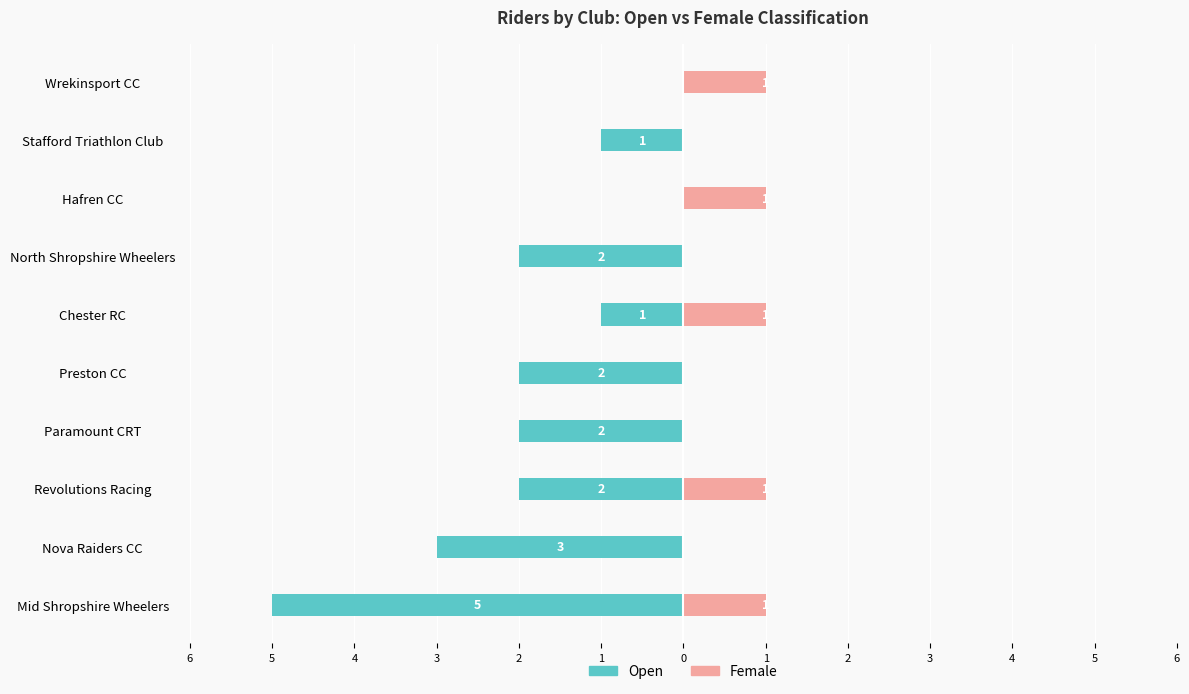

What is the spread (max minus min) of values at Preston CC?

2